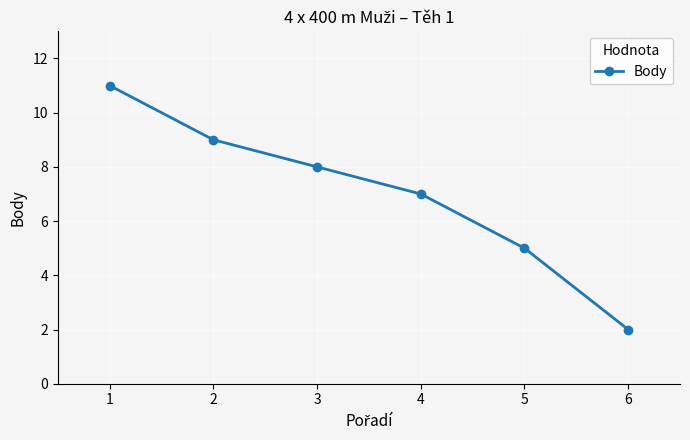

Reading right to left, what are all the values shown in this chart?

2	5	7	8	9	11